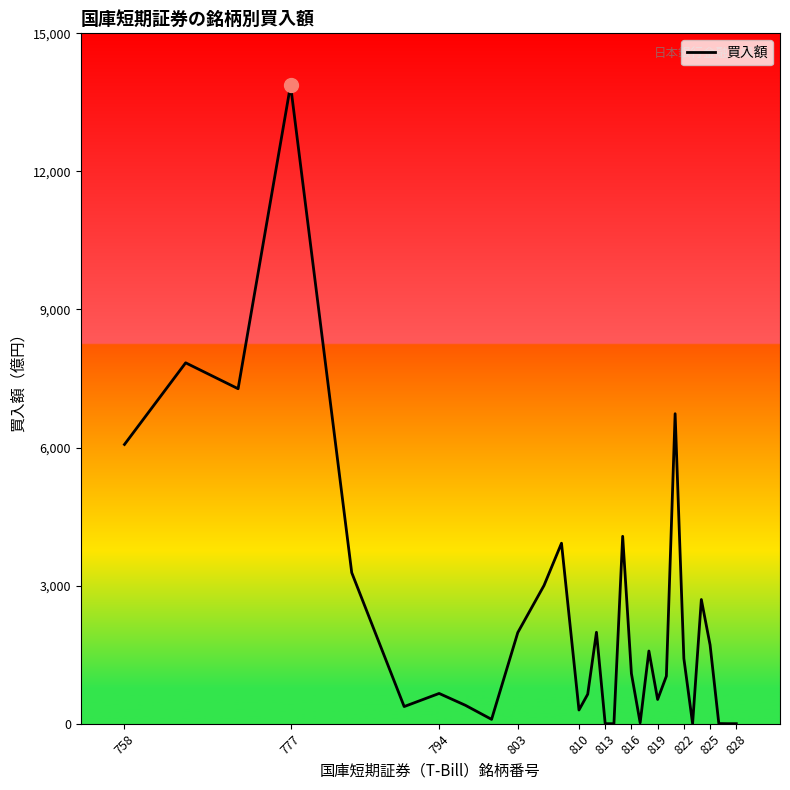

What is the difference between the maximum and minimum values?

13873